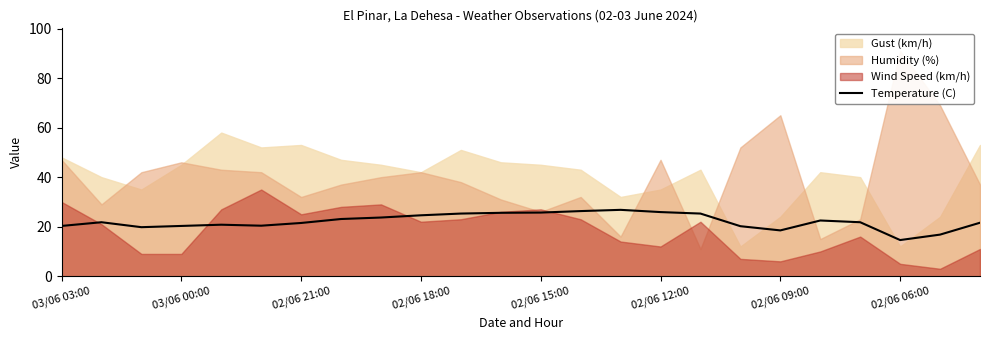

What is the maximum value for Temperature (C)?

26.8